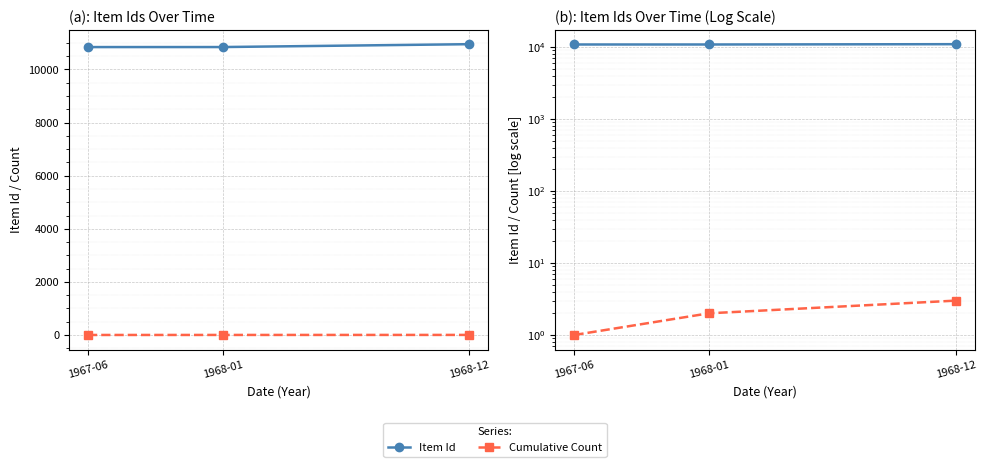

Reading left to right, list all the values displayed in this chart.

Item Id: 10843	10844	10952
Cumulative Count: 1	2	3